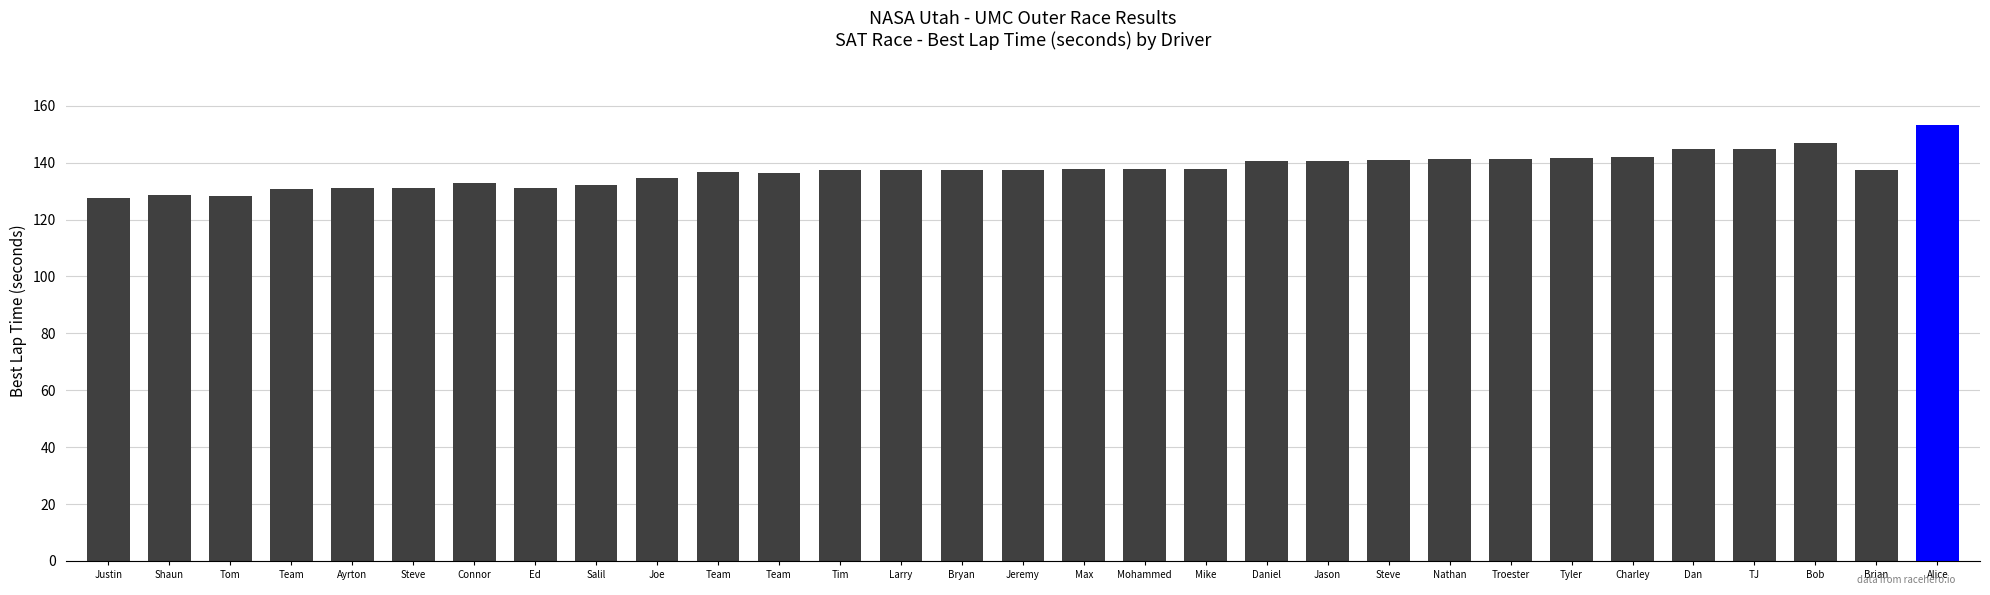

What is the change in value from Charley to Brian?

-4.6